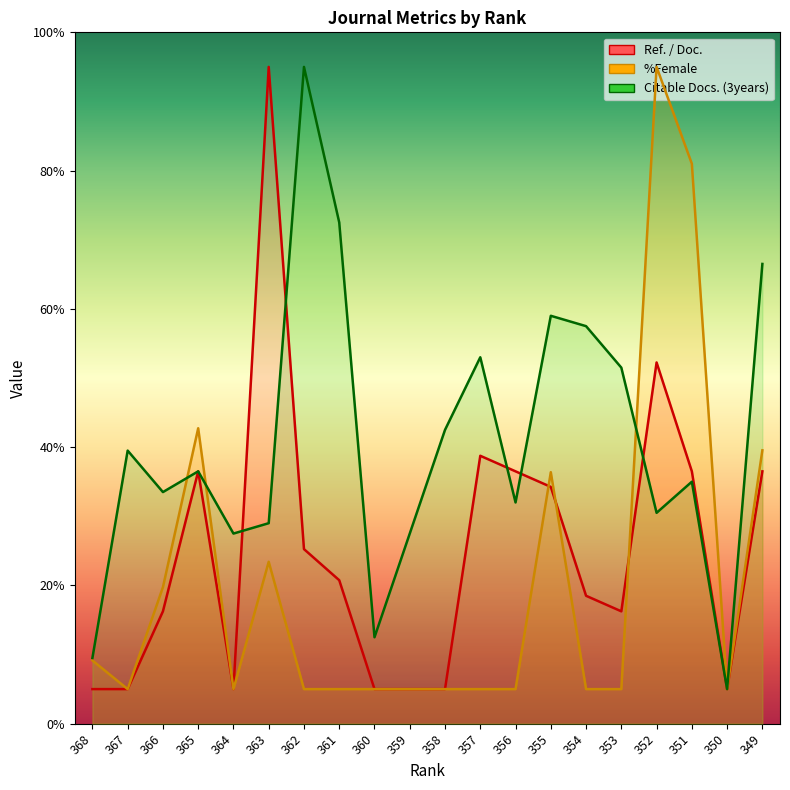

Read the %Female value at 365.

42.7